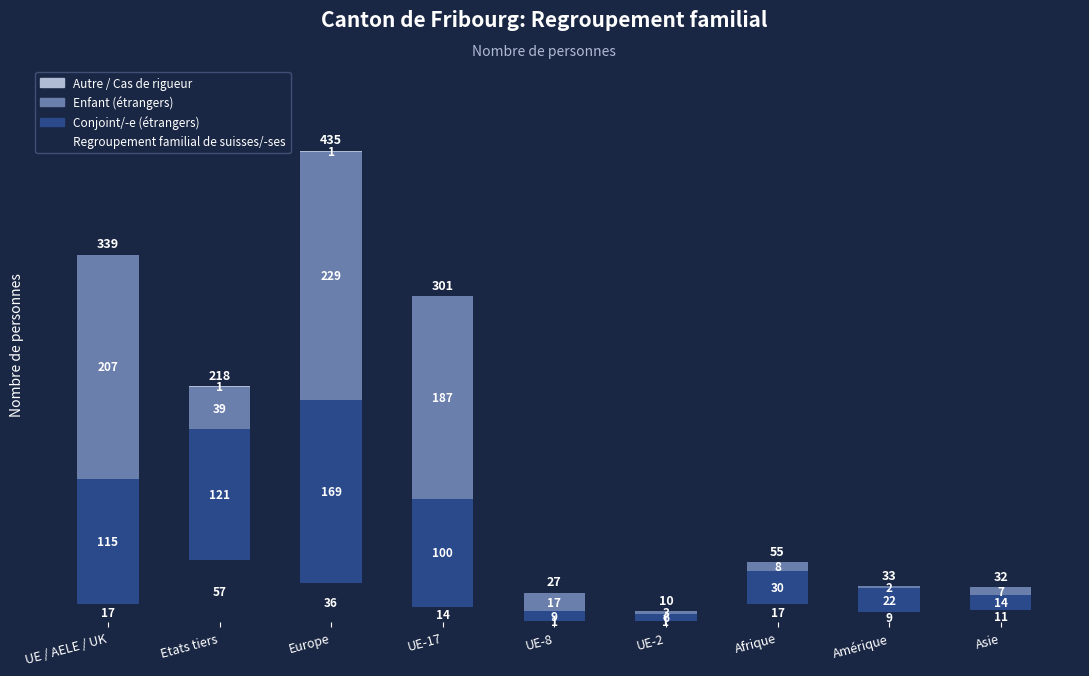

Does the chart contain stacked bars?

Yes